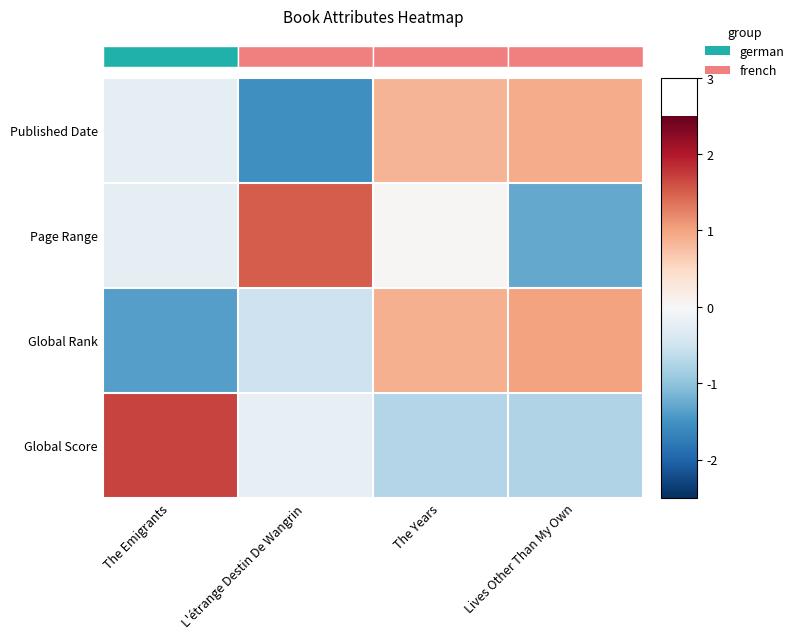

Which category has the highest value in the Published Date series?

Lives Other Than My Own